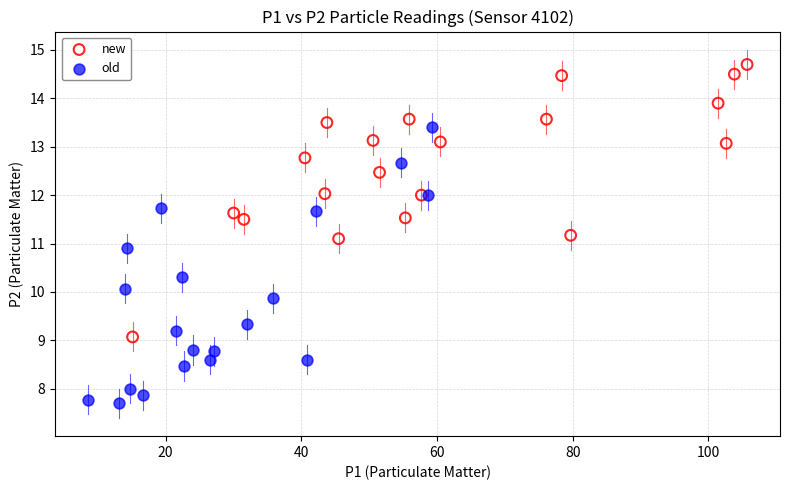

Which series contains the highest Y value?

new